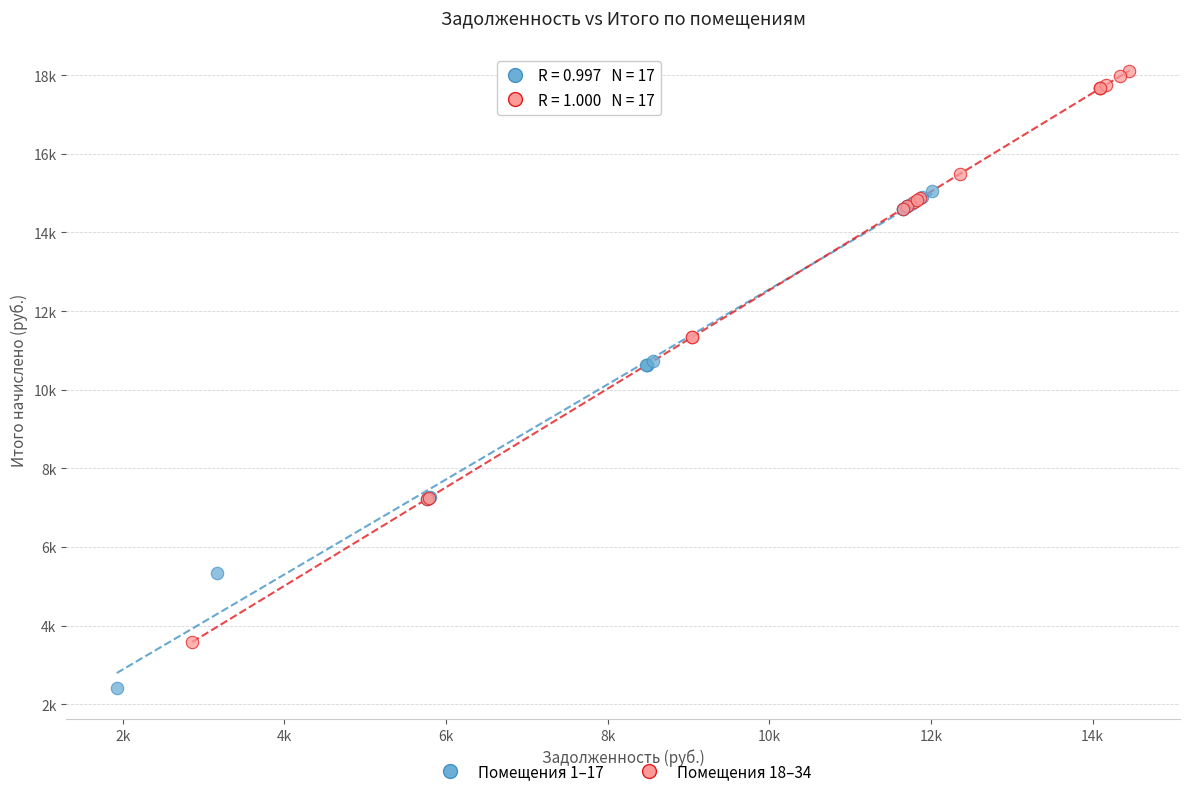

What are all the series names shown in the legend?

Помещения 1–17, Помещения 18–34